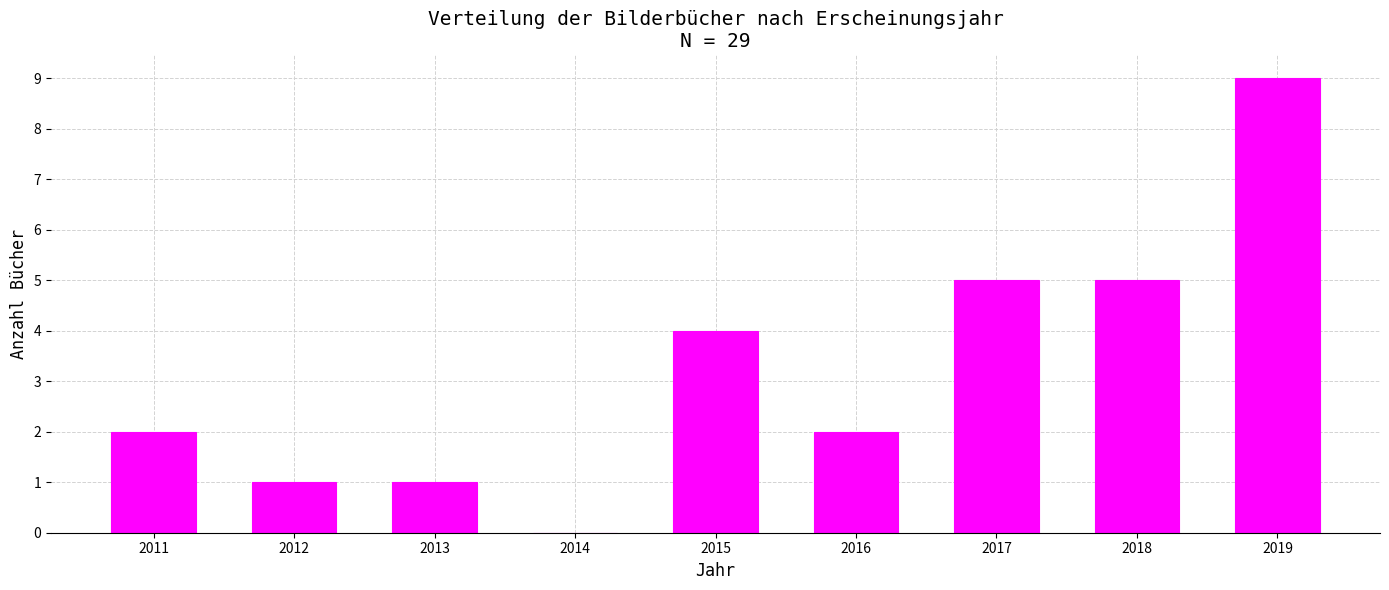

Reading left to right, list all the values displayed in this chart.

2011=2	2012=1	2013=1	2014=0	2015=4	2016=2	2017=5	2018=5	2019=9